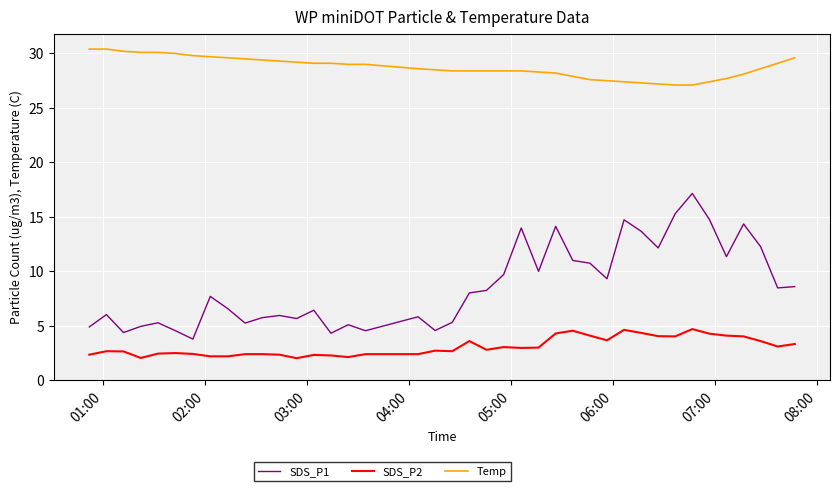

What is the maximum value for Temp?

30.4